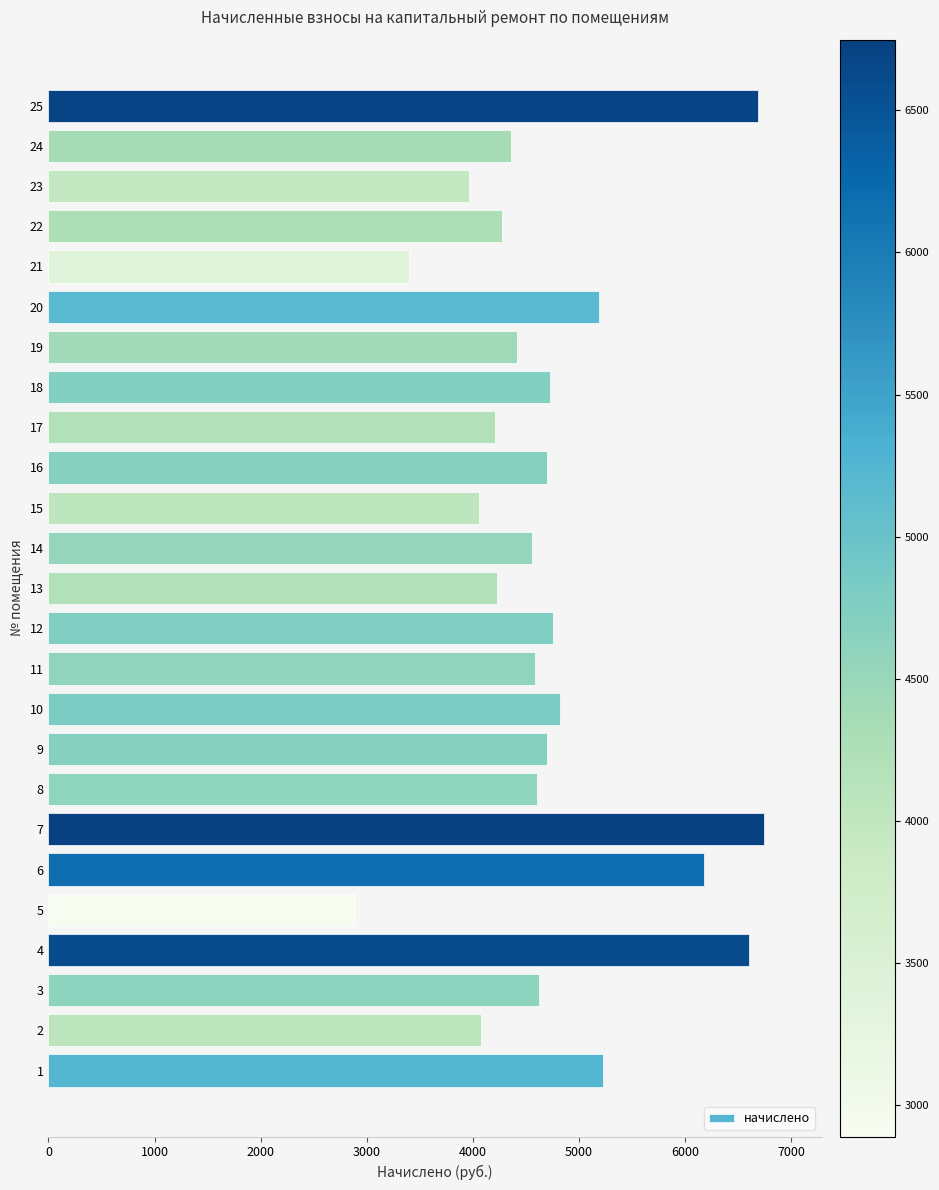

How many bars are there in total?

25